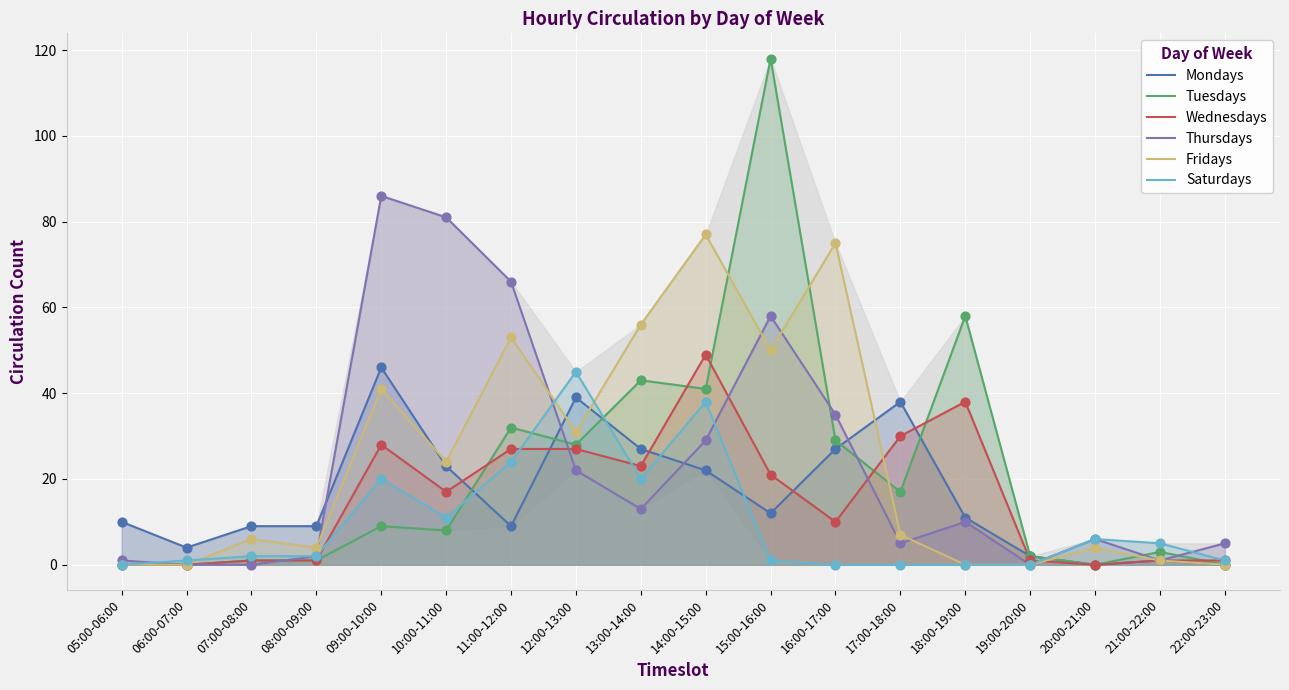

Is the value of Fridays at 17:00-18:00 greater than the value of Wednesdays at 18:00-19:00?

No